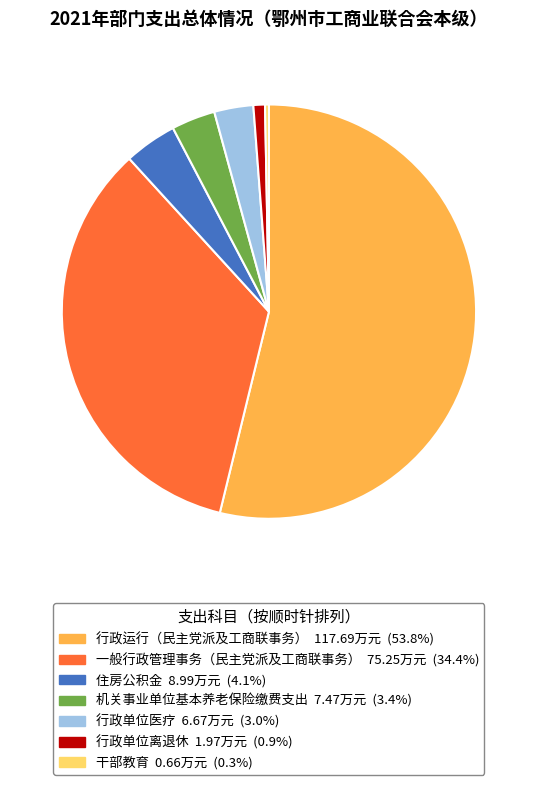

Does 行政运行（民主党派及工商联事务） account for over 50% of the chart?

Yes